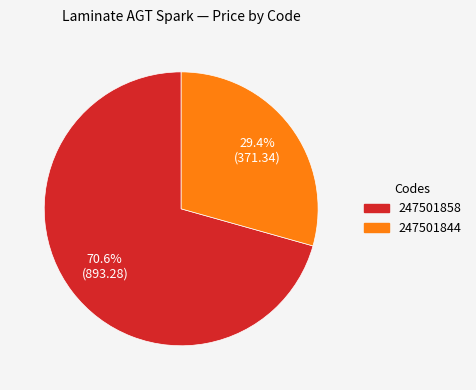

What is the ratio of the value at 247501858 to the value at 247501844?

2.4